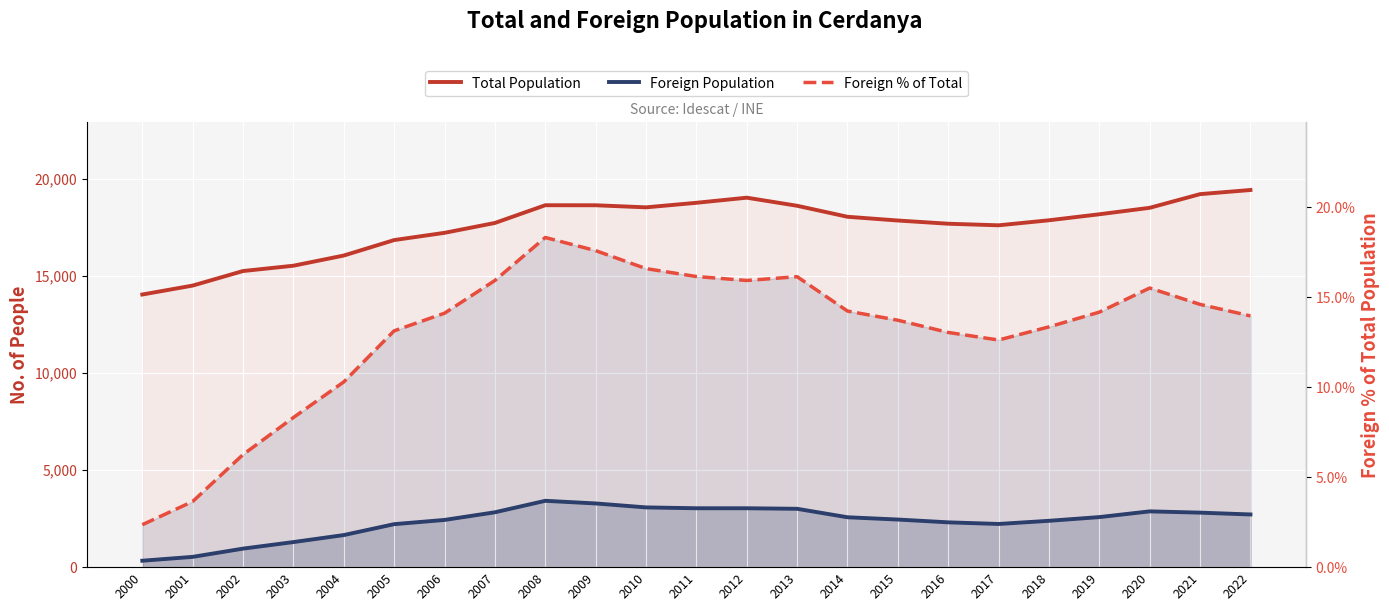

The Foreign Population series shows 2716.0 at 2022. True or false?

True